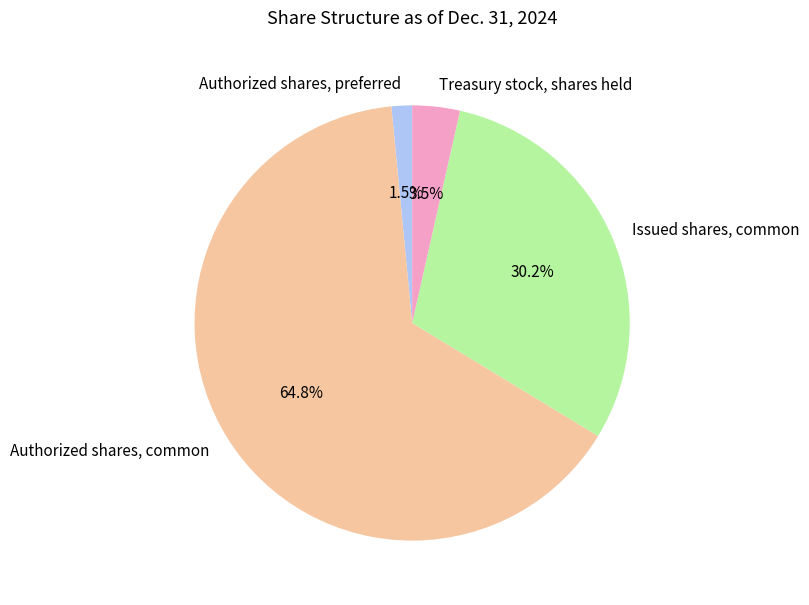

What is the smallest slice in the pie chart?

Authorized shares, preferred